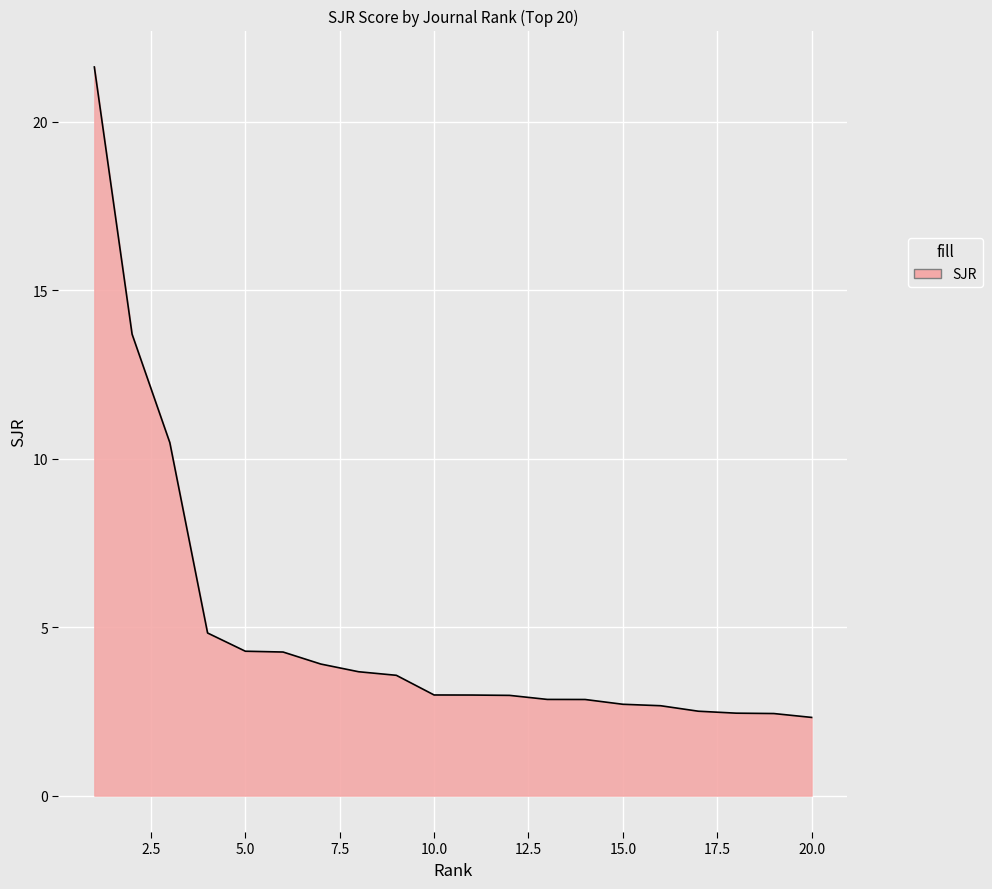

How many lines are shown in the chart?

1